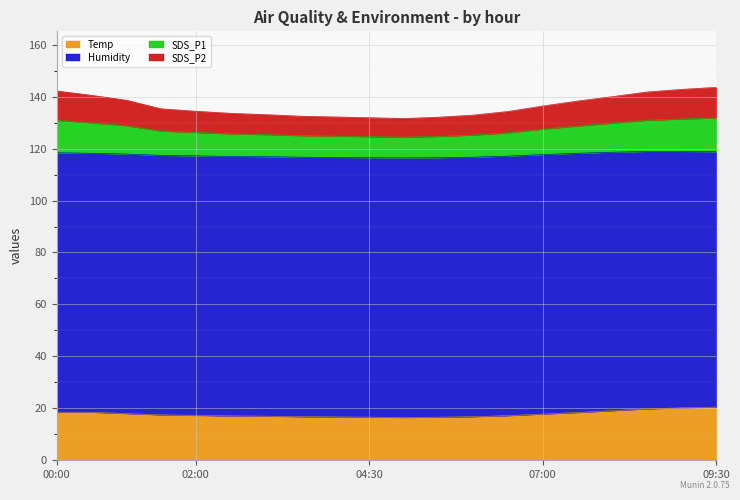

Which series has the widest spread of values?

SDS_P1